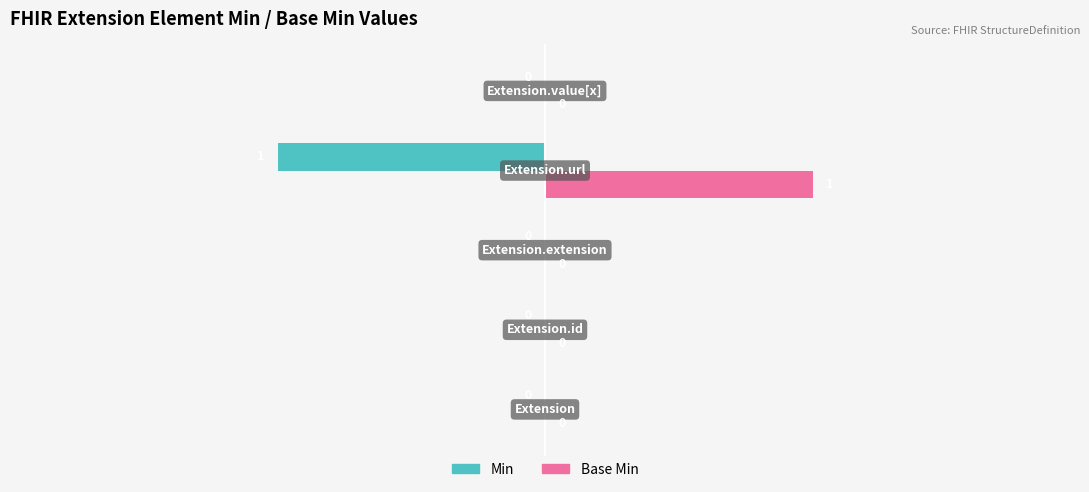

Which series has the largest total across all categories?

Base Min